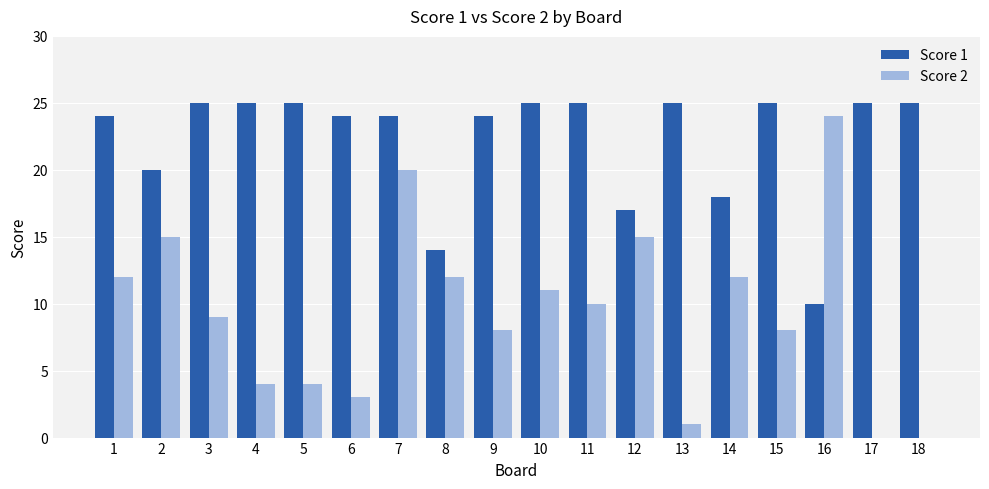

What is the sum of all Score 2 values?

168